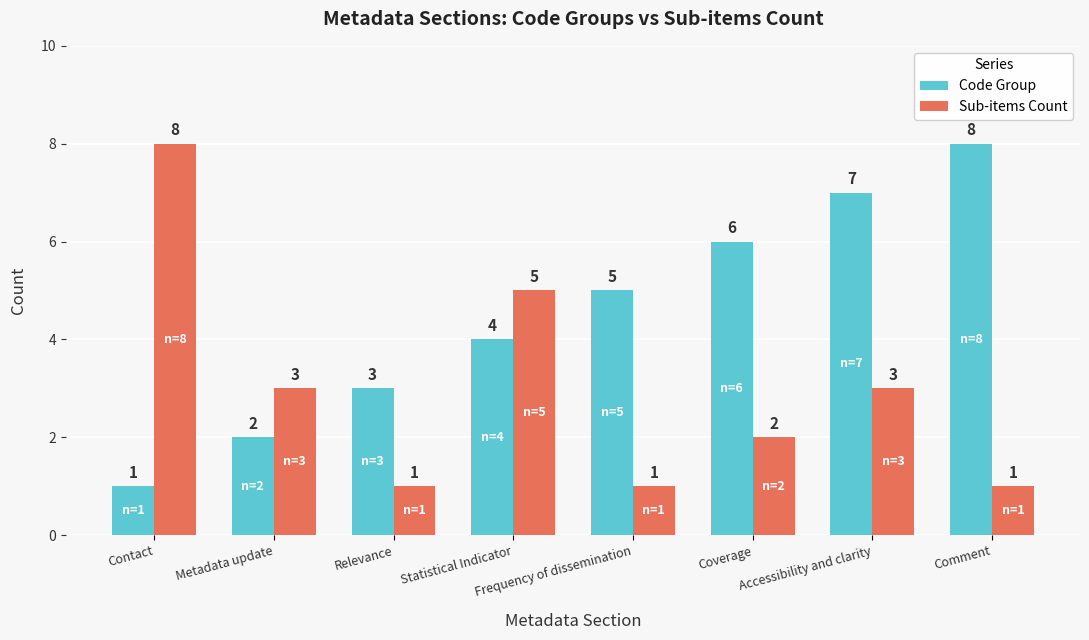

List the series in order of their overall mean, lowest first.

Sub-items Count, Code Group